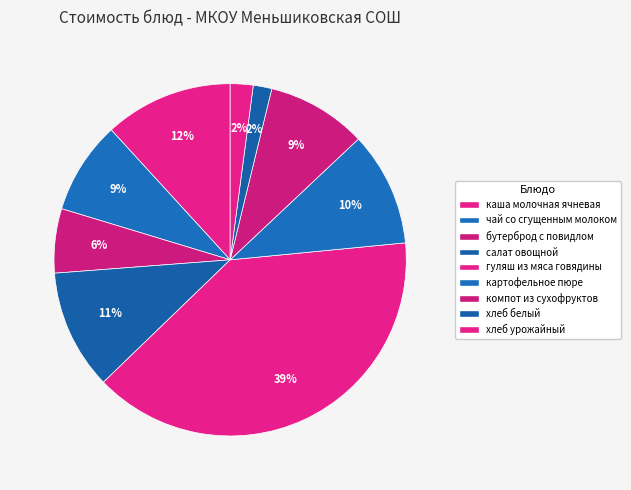

What portion of the pie excludes хлеб белый?

98.3%